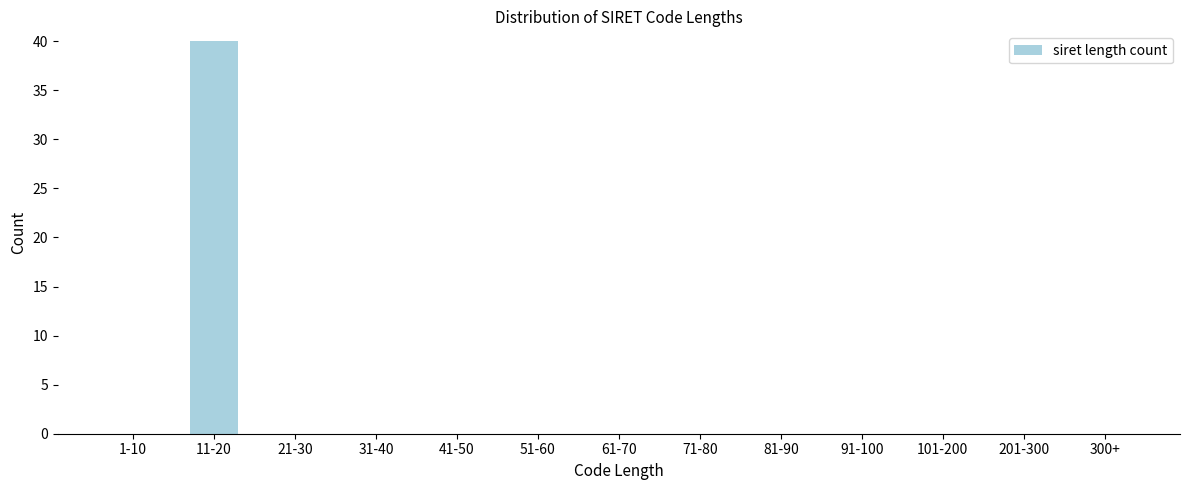

Reading right to left, extract all data points from this chart.

300+=0	201-300=0	101-200=0	91-100=0	81-90=0	71-80=0	61-70=0	51-60=0	41-50=0	31-40=0	21-30=0	11-20=40	1-10=0